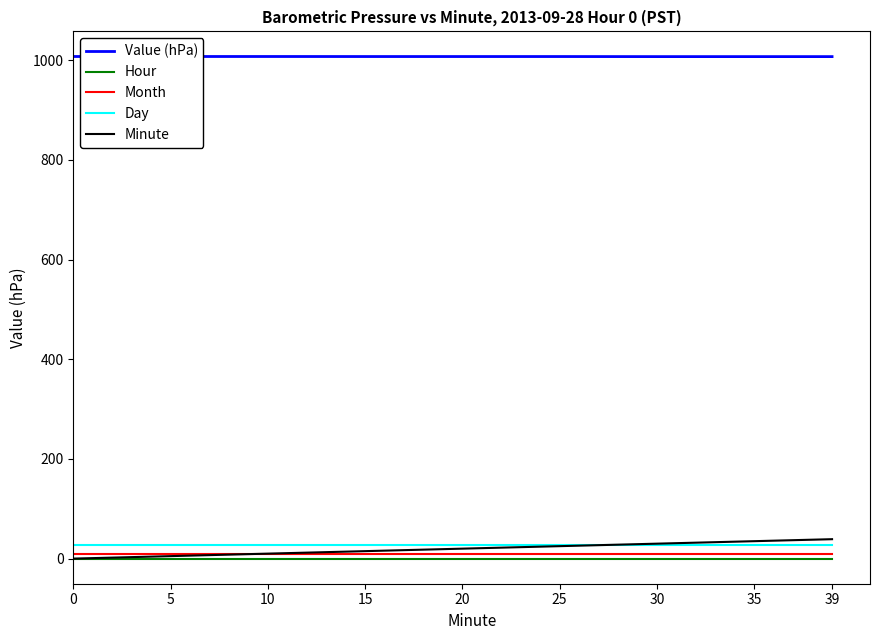

What is the value of the Minute point at the 3rd from the left?

10.0